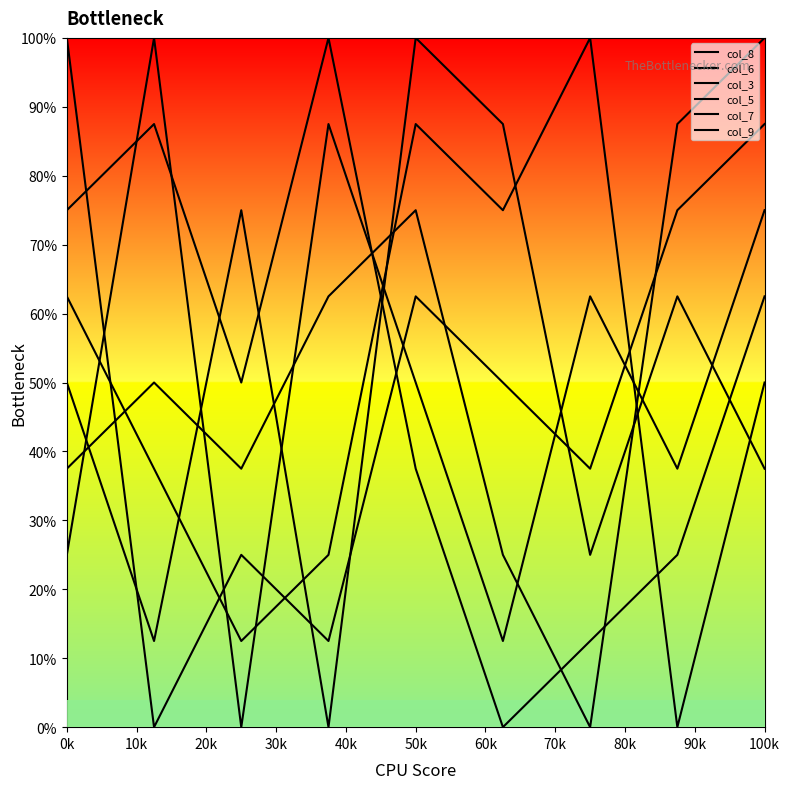

Rank the categories by col_5 value from highest to lowest.

10k, 30k, 80k, 60k, 40k, 70k, 0k, 50k, 20k